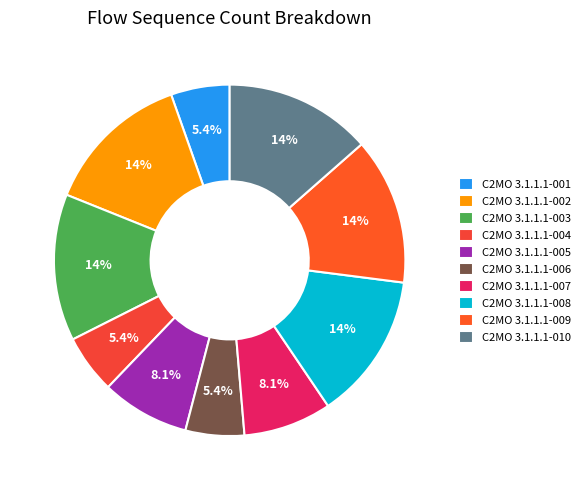

How many slices are in this pie chart?

10